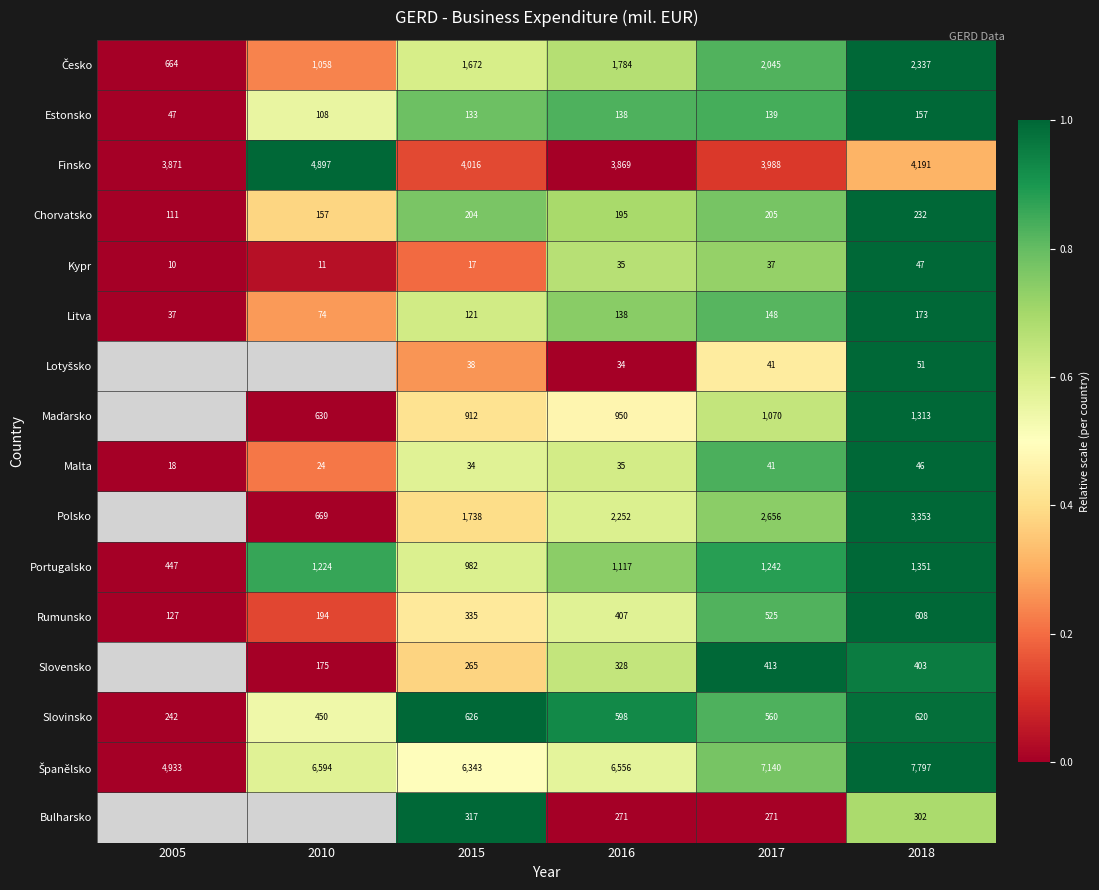

At which label does Rumunsko reach its peak?

2018